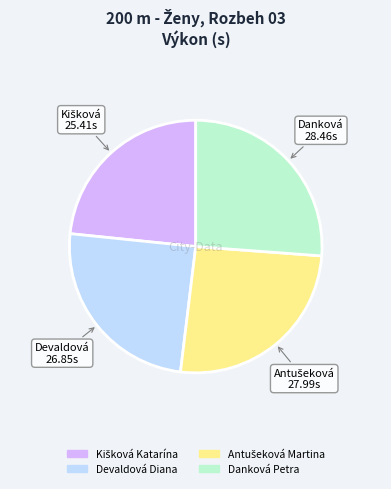

True or false: Danková Petra accounts for 40% of the total.

False